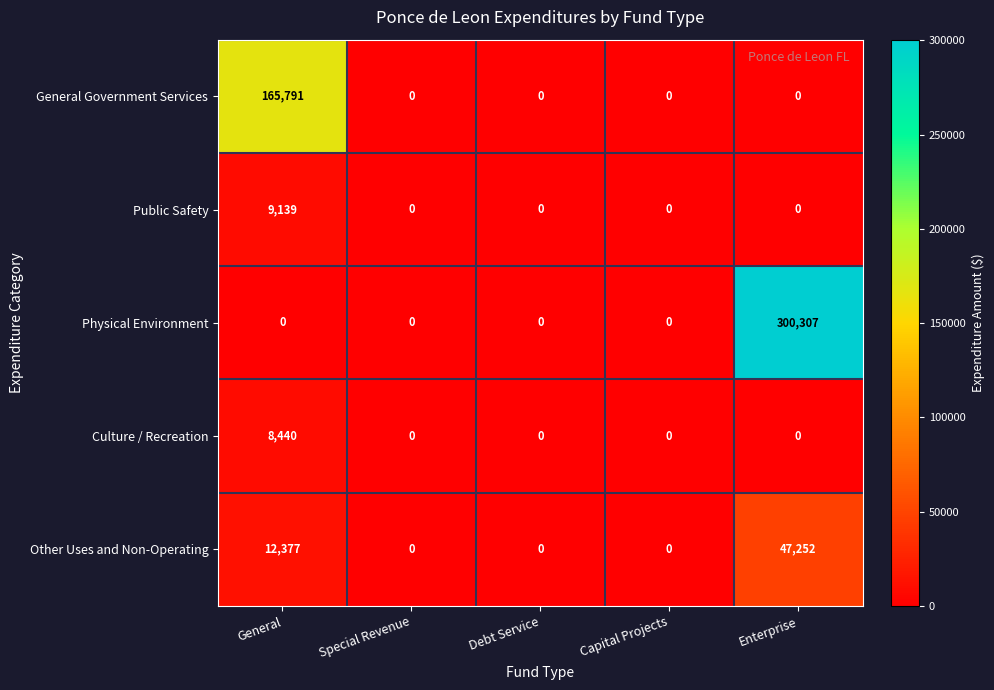

Rank the series by their maximum value, from highest to lowest.

Physical Environment, General Government Services, Other Uses and Non-Operating, Public Safety, Culture / Recreation